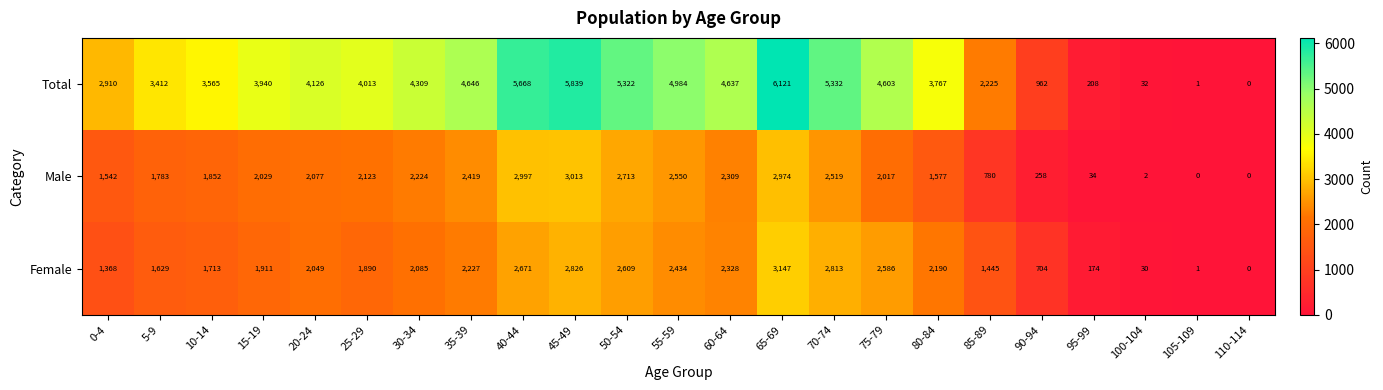

What is the highest value of the Male series?

3013